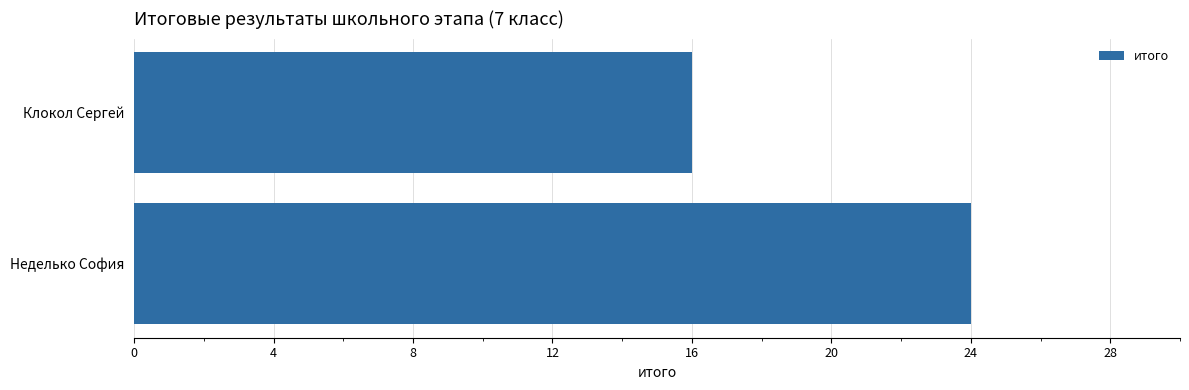

The chart shows a value of 24 at Неделько София. True or false?

True